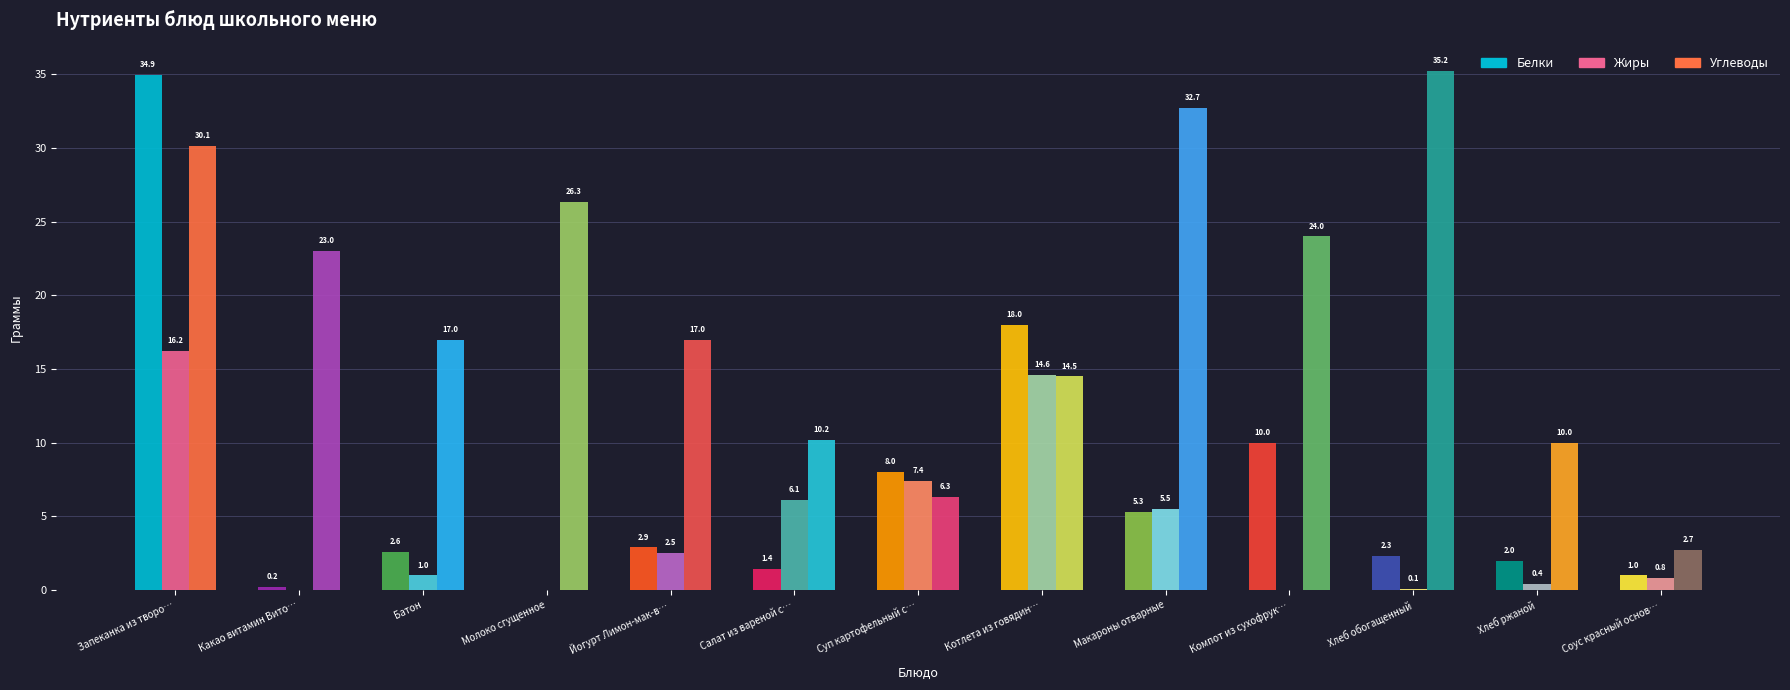

True or false: Белки has a value of 2.6 at Батон.

True